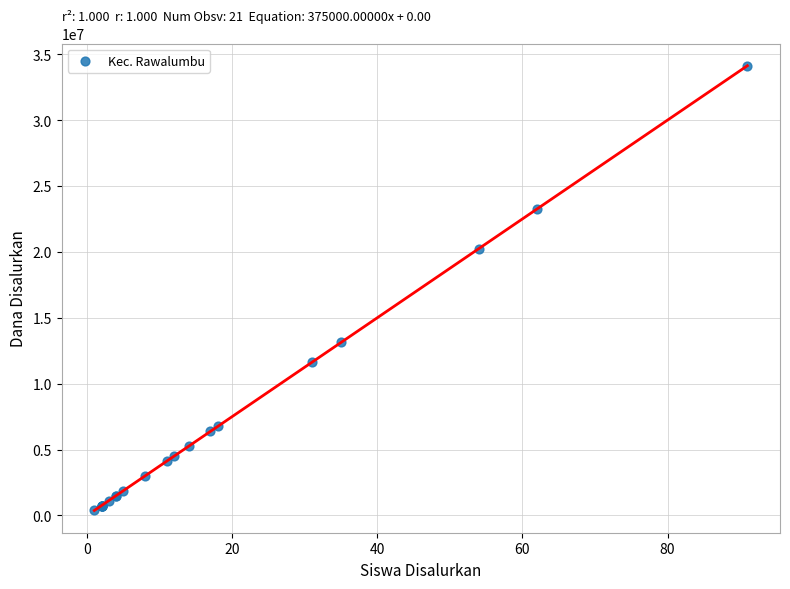

What Y value in the scatter plot is closest to 17250000?

20250000